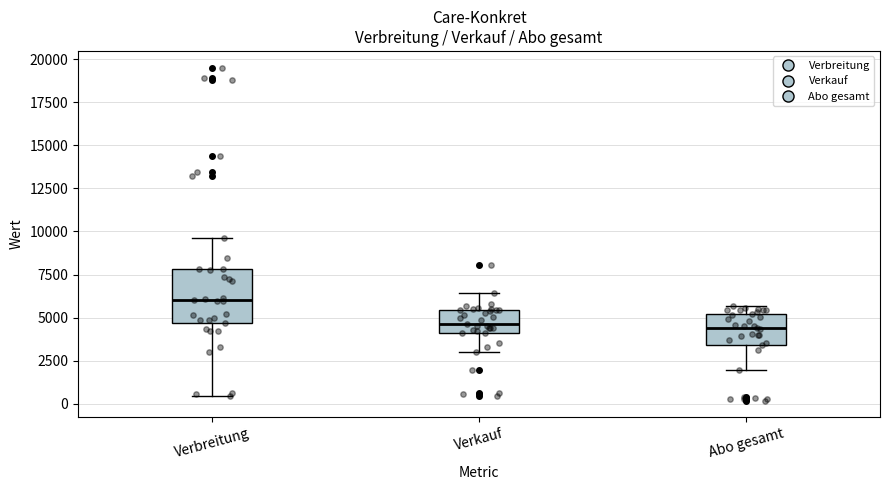

Comparing the boxes themselves (not the whiskers), which one is the tallest?

Verbreitung